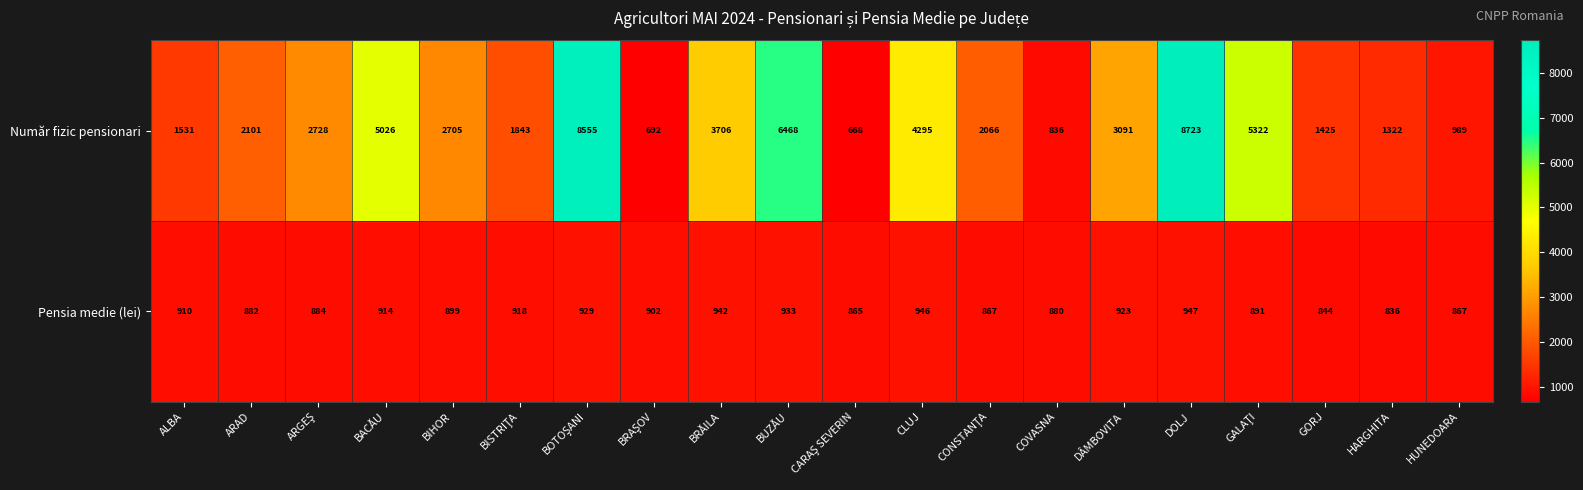

What is the sum of all Pensia medie (lei) values?

17979